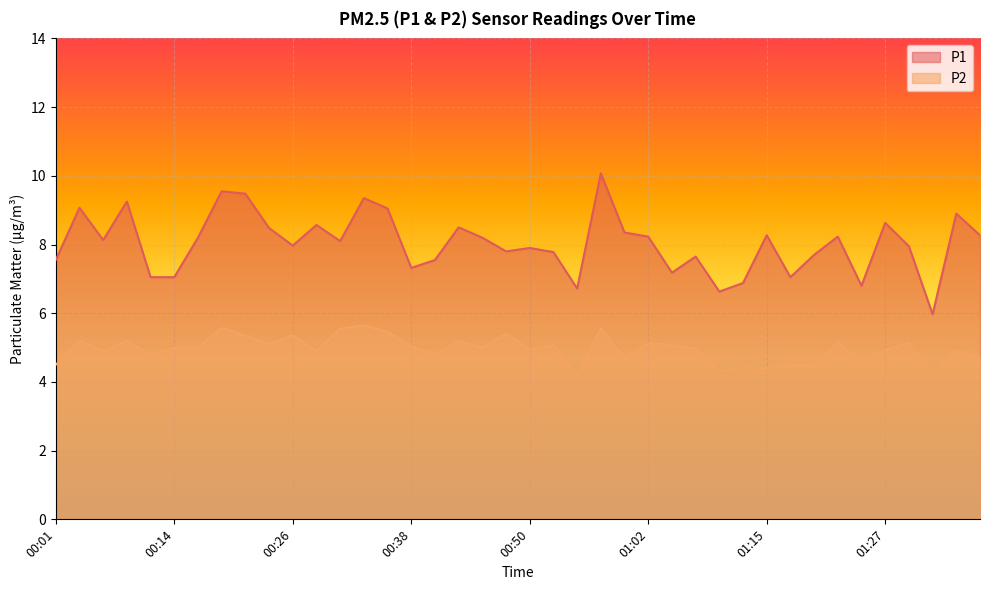

What are all the series names shown in the legend?

P1, P2